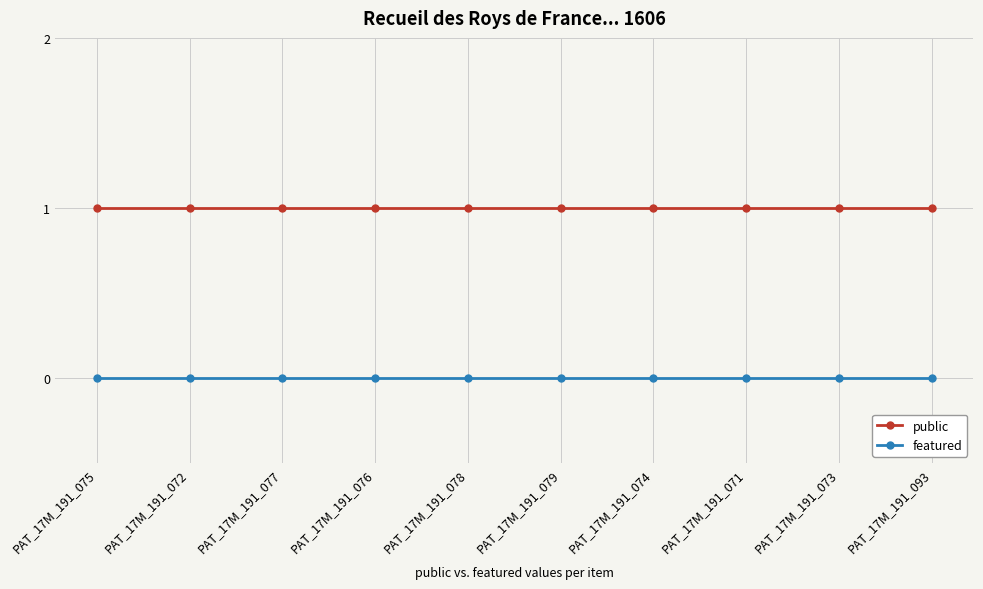

True or false: featured has a value of 0 at PAT_17M_191_073.

True